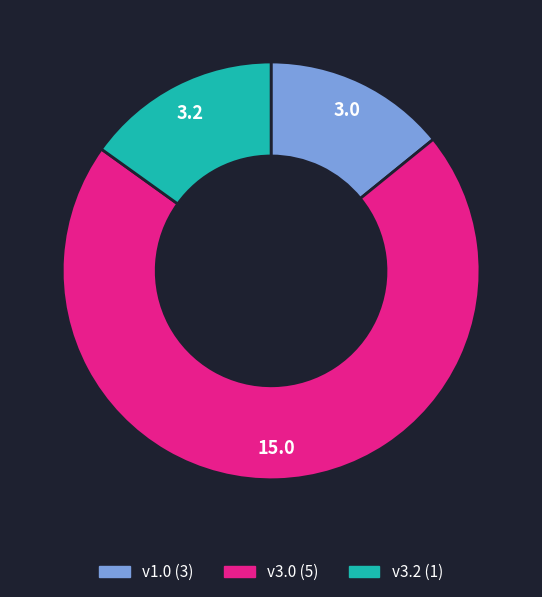

Count the number of slices in the pie.

3